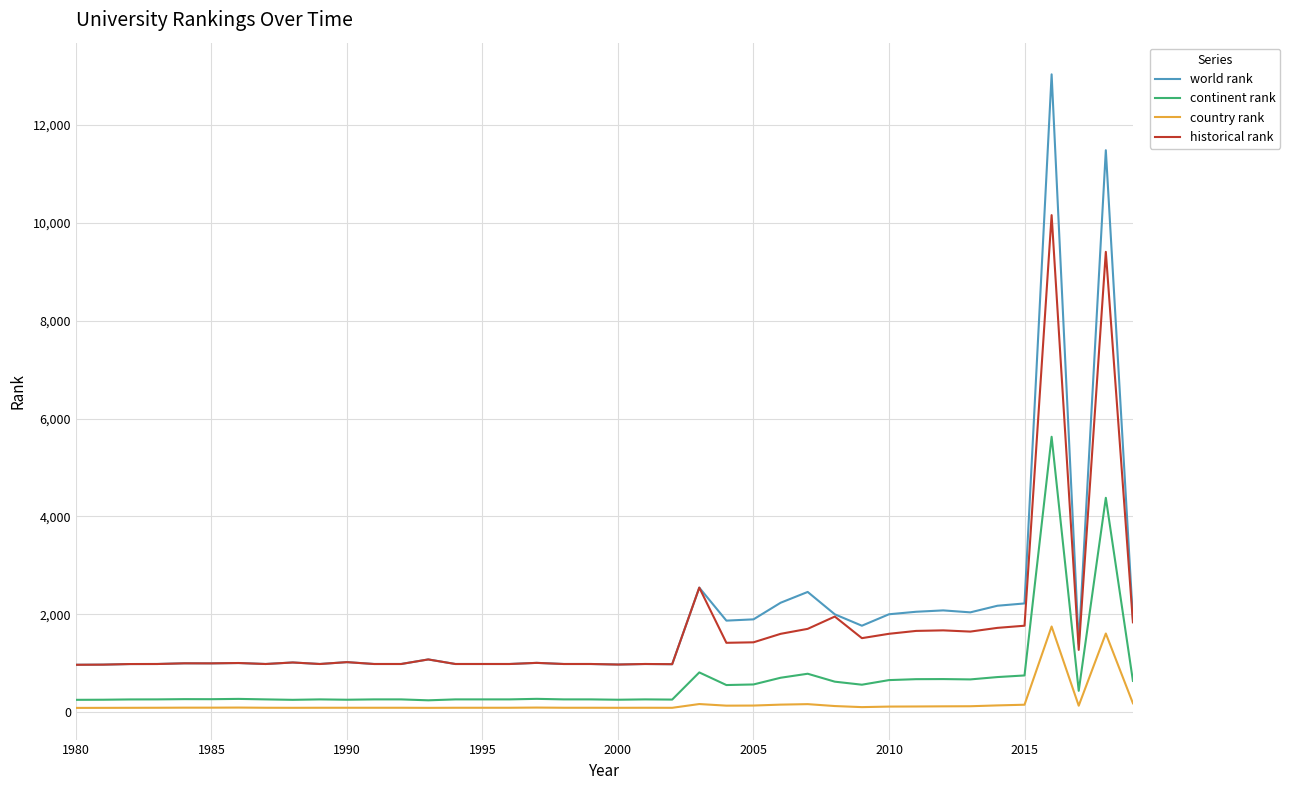

How many lines are shown in the chart?

4